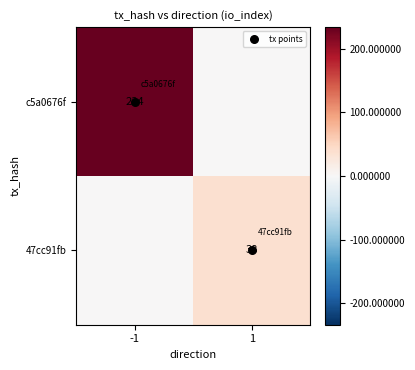

What is the average value of the 47cc91fb series?

19